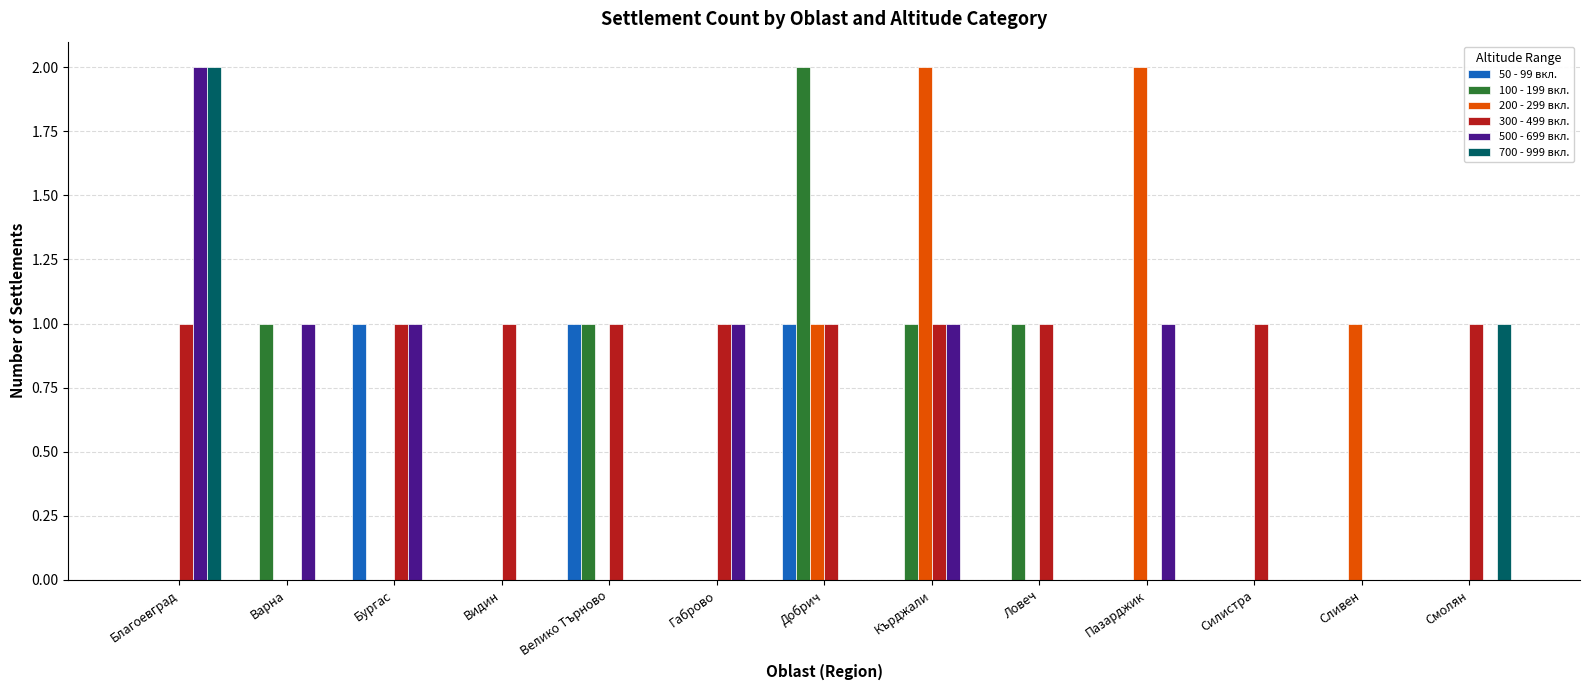

The value of 200 - 299 вкл. at Ловеч is 0. True or false?

True